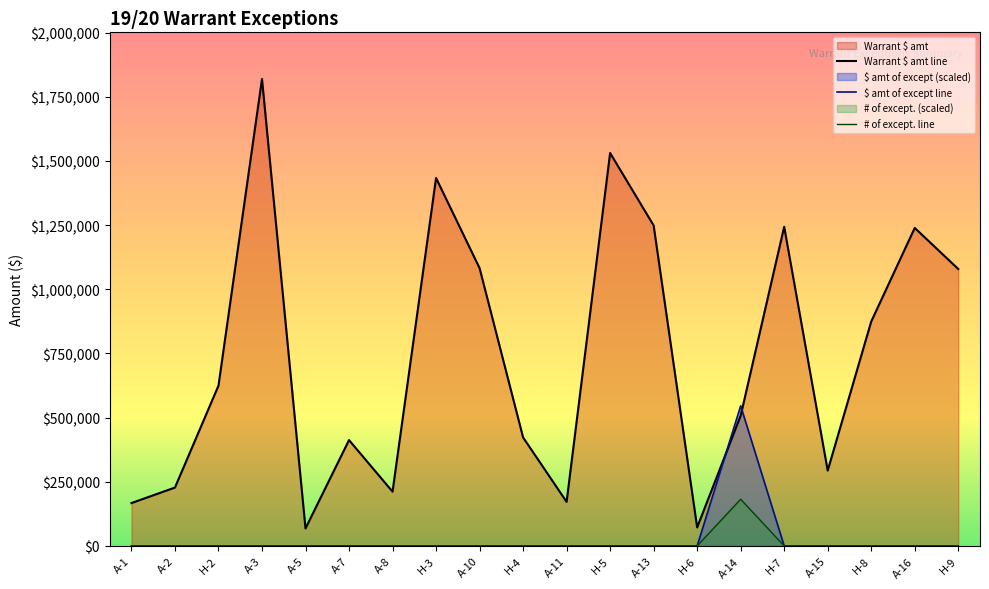

What position from the right is H-5?

9